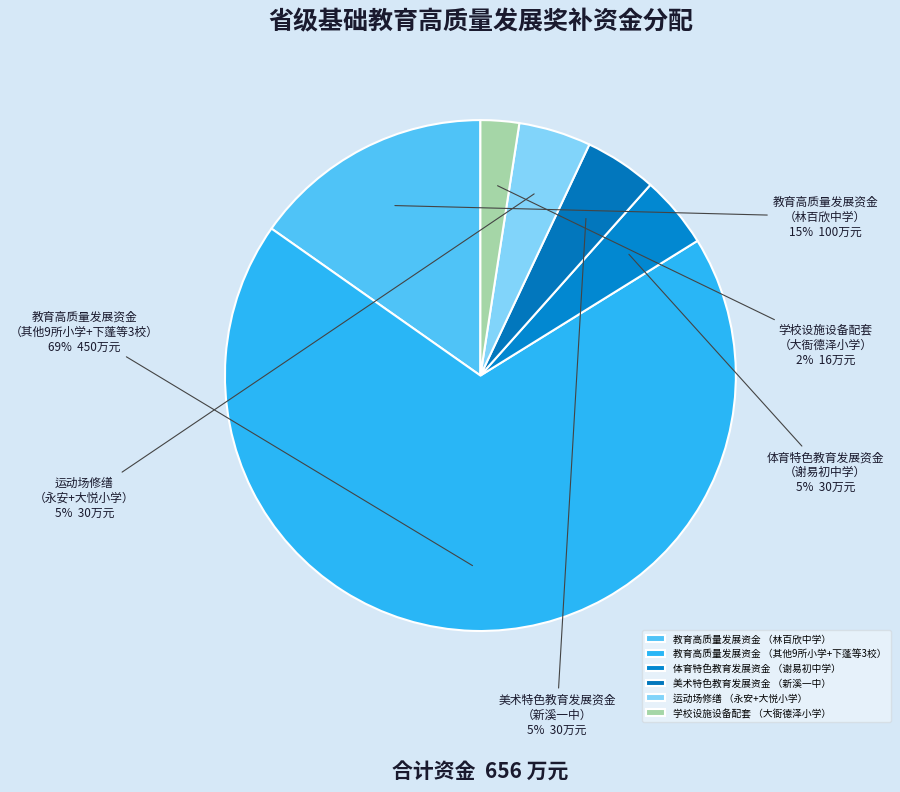

To the nearest percent, what percentage of the pie is 美术特色教育发展资金 （新溪一中）?

5%